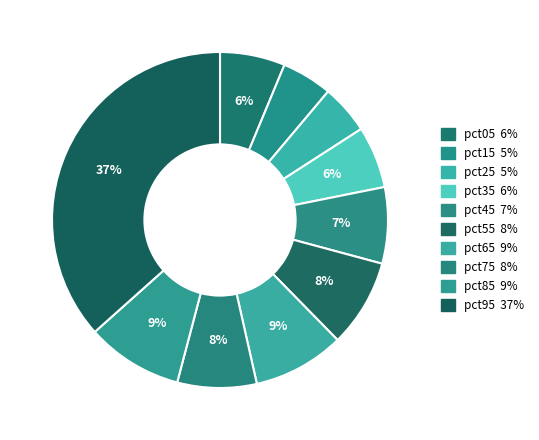

To the nearest percent, what is the difference between the largest and smallest slice percentages?

32%